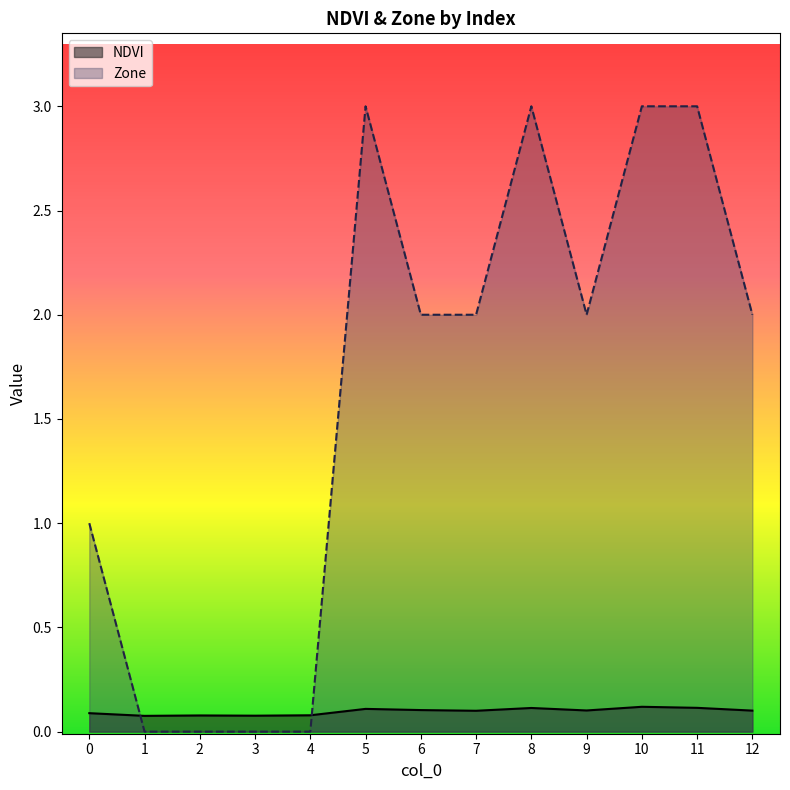

What is the sum of all NDVI values?

1.3